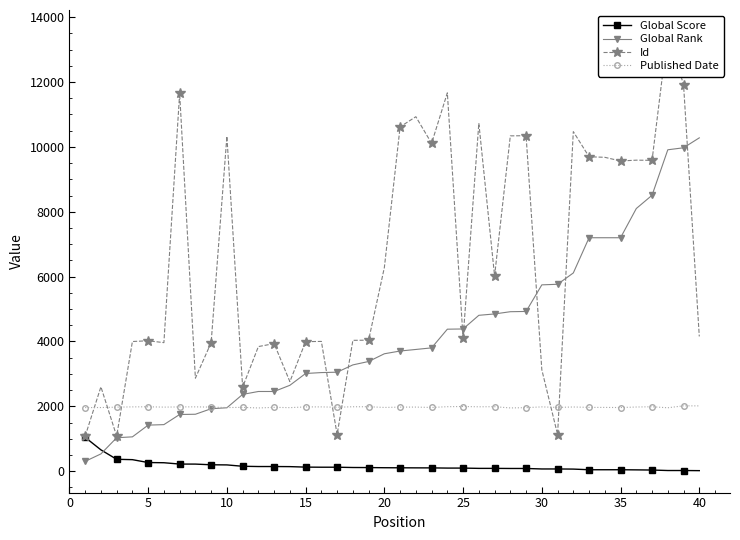

What is the minimum value for Global Rank?

304